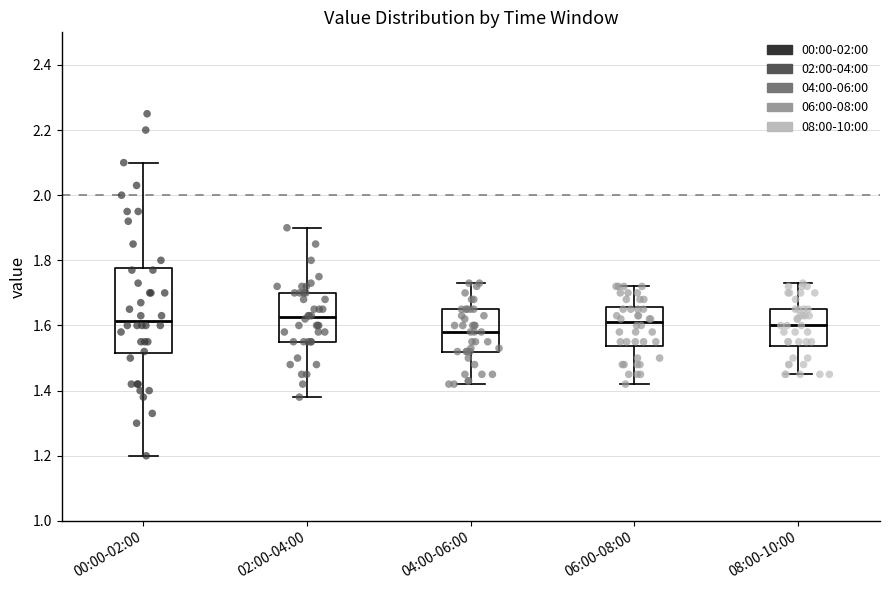

Which box is the tallest, from its lower edge to its upper edge?

00:00-02:00